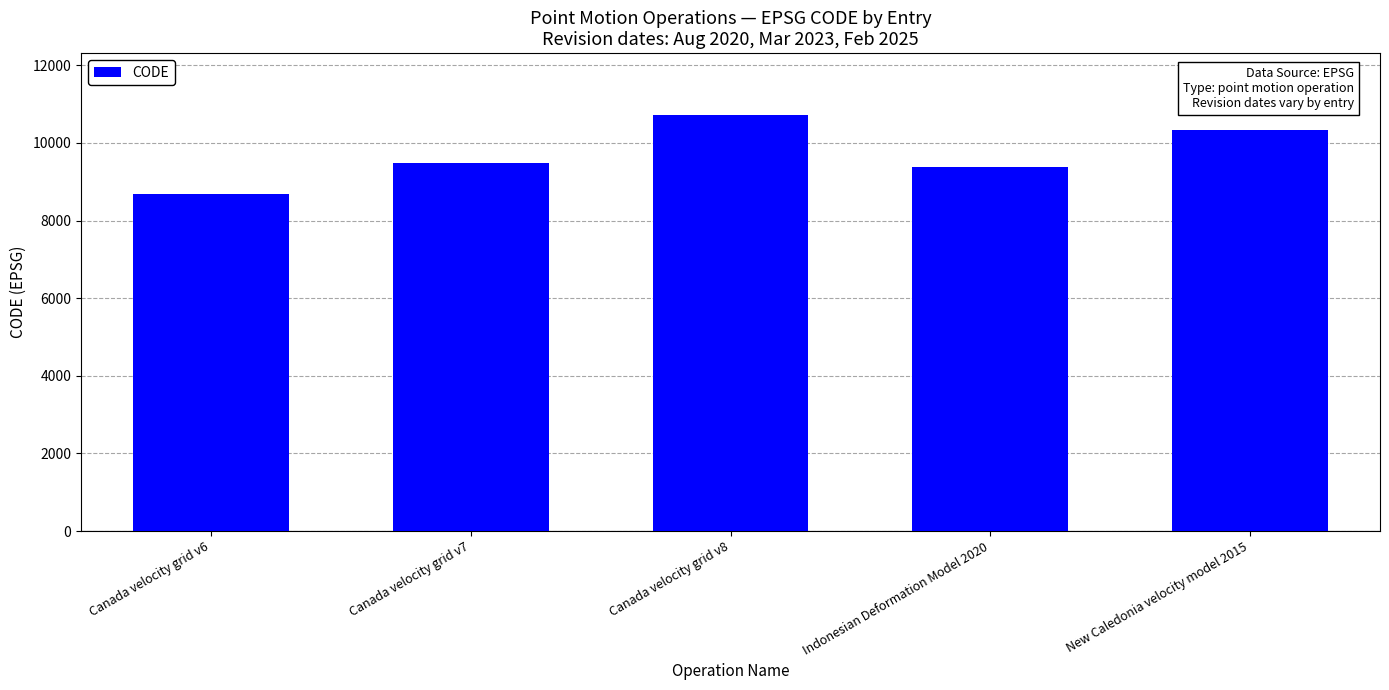

List the labels in order of value, largest first.

Canada velocity grid v8, New Caledonia velocity model 2015, Canada velocity grid v7, Indonesian Deformation Model 2020, Canada velocity grid v6